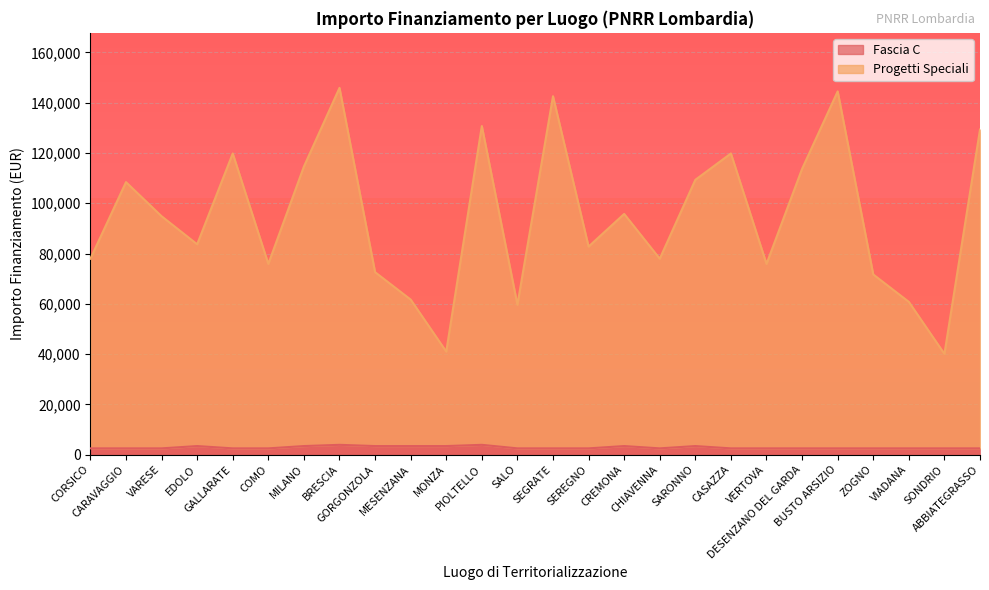

Reading right to left, extract all data points from this chart.

Fascia C: ABBIATEGRASSO=2498.0	SONDRIO=2498.0	VIADANA=2498.0	ZOGNO=2498.0	BUSTO ARSIZIO=2498.0	DESENZANO DEL GARDA=2498.0	VERTOVA=2498.0	CASAZZA=2498.0	SARONNO=3413.0	CHIAVENNA=2498.0	CREMONA=3413.0	SEREGNO=2498.0	SEGRATE=2498.0	SALO=2498.0	PIOLTELLO=3903.0	MONZA=3413.0	MESENZANA=3413.0	GORGONZOLA=3413.0	BRESCIA=3903.0	MILANO=3413.0	COMO=2498.0	GALLARATE=2498.0	EDOLO=3413.0	VARESE=2498.0	CARAVAGGIO=2498.0	CORSICO=2498.0
Progetti Speciali: ABBIATEGRASSO=129321.9	SONDRIO=40075.6	VIADANA=60771.5	ZOGNO=71678.1	BUSTO ARSIZIO=144502.3	DESENZANO DEL GARDA=113696.7	VERTOVA=75873.7	CASAZZA=119809.1	SARONNO=109328.0	CHIAVENNA=77940.6	CREMONA=95754.9	SEREGNO=82768.1	SEGRATE=142585.5	SALO=59641.9	PIOLTELLO=130726.9	MONZA=40990.6	MESENZANA=61686.5	GORGONZOLA=72593.1	BRESCIA=145907.3	MILANO=114611.7	COMO=75873.7	GALLARATE=119809.1	EDOLO=83683.1	VARESE=94839.9	CARAVAGGIO=108413.0	CORSICO=77940.6